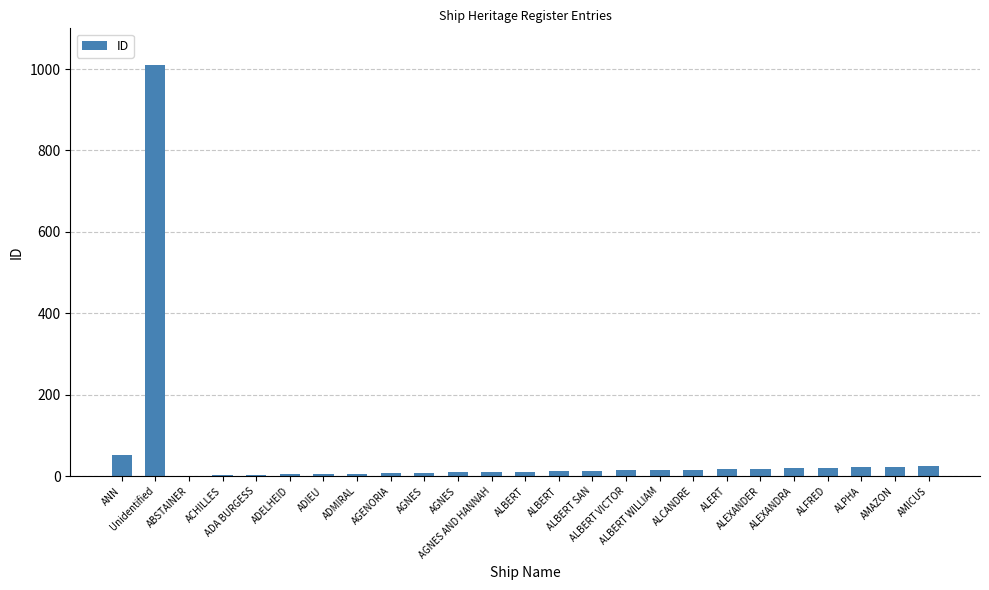

What is the change in value from Unidentified to AMAZON?

-986